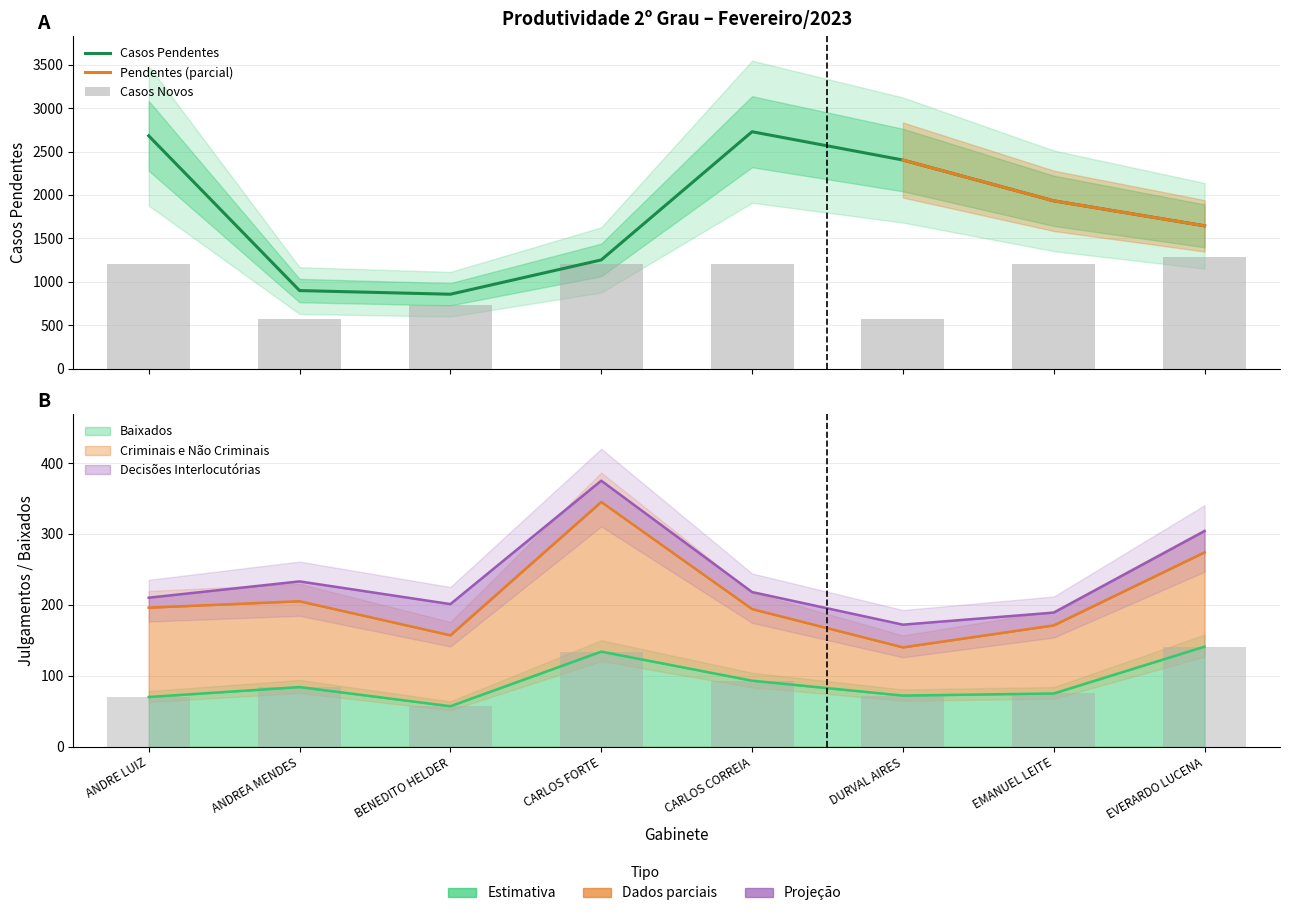

Reading left to right, extract all data points from this chart.

CASOS NOVOS: ANDRE LUIZ=1208	ANDREA MENDES=568	BENEDITO HELDER=728	CARLOS FORTE=1200	CARLOS CORREIA=1208	DURVAL AIRES=576	EMANUEL LEITE=1200	EVERARDO LUCENA=1280
CASOS PENDENTES: ANDRE LUIZ=2681	ANDREA MENDES=898	BENEDITO HELDER=856	CARLOS FORTE=1251	CARLOS CORREIA=2728	DURVAL AIRES=2402	EMANUEL LEITE=1932	EVERARDO LUCENA=1644
BAIXADOS: ANDRE LUIZ=70	ANDREA MENDES=84	BENEDITO HELDER=57	CARLOS FORTE=134	CARLOS CORREIA=93	DURVAL AIRES=72	EMANUEL LEITE=75	EVERARDO LUCENA=141